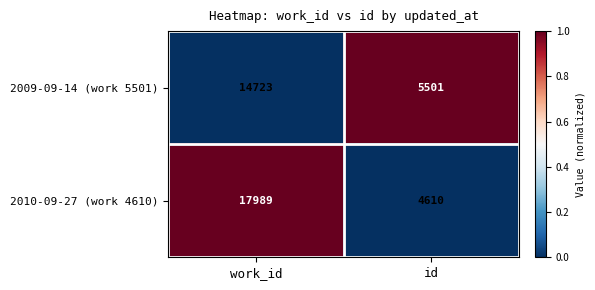

List the series in order of their overall mean, highest first.

2010-09-27 (work 4610), 2009-09-14 (work 5501)